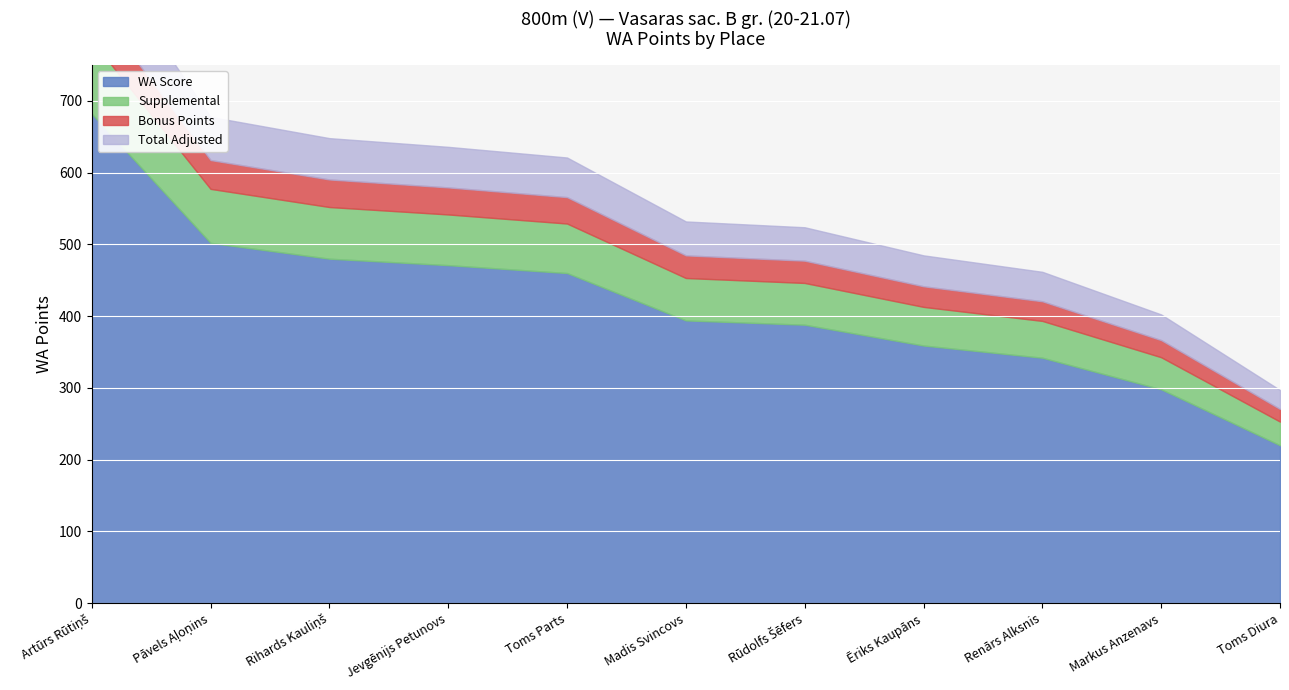

How many categories are shown in the chart?

11